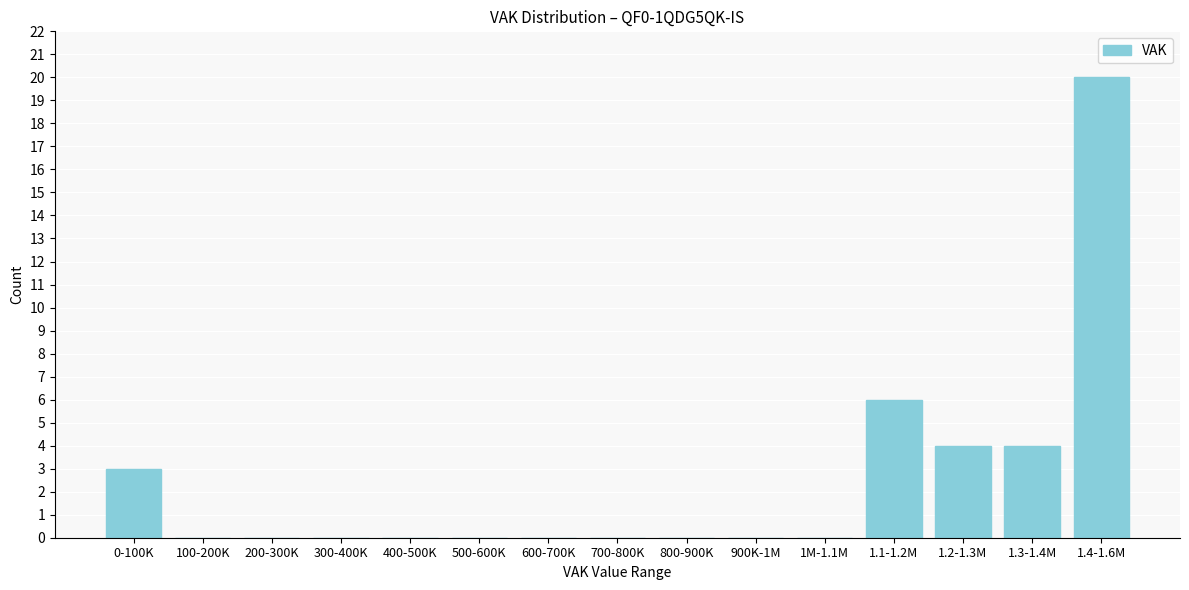

Reading right to left, what are all the values shown in this chart?

1.4-1.6M=20	1.3-1.4M=4	1.2-1.3M=4	1.1-1.2M=6	1M-1.1M=0	900K-1M=0	800-900K=0	700-800K=0	600-700K=0	500-600K=0	400-500K=0	300-400K=0	200-300K=0	100-200K=0	0-100K=3